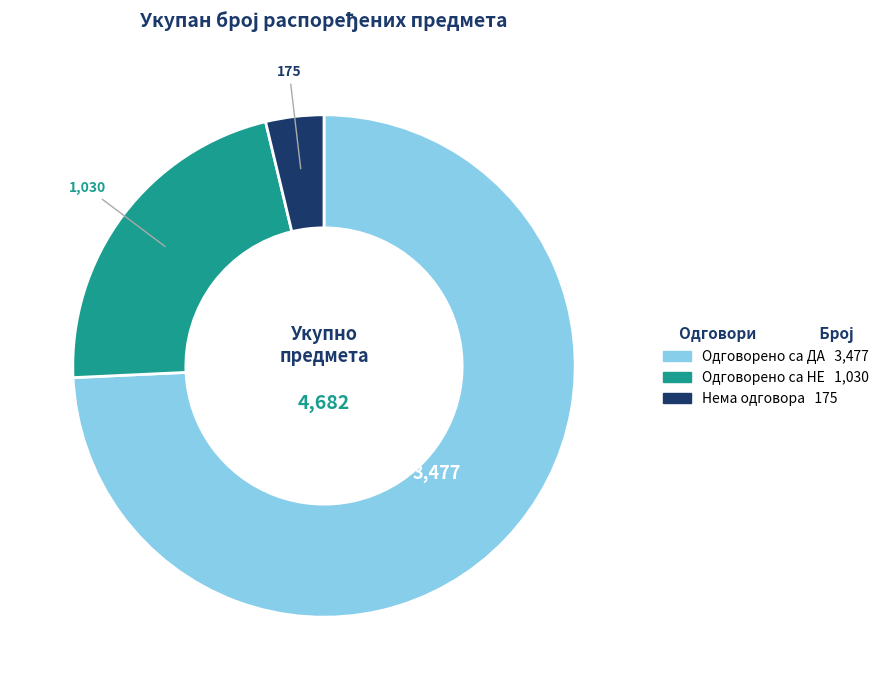

Combined, do Нема одговора and Одговорено са ДА account for over 50%?

Yes